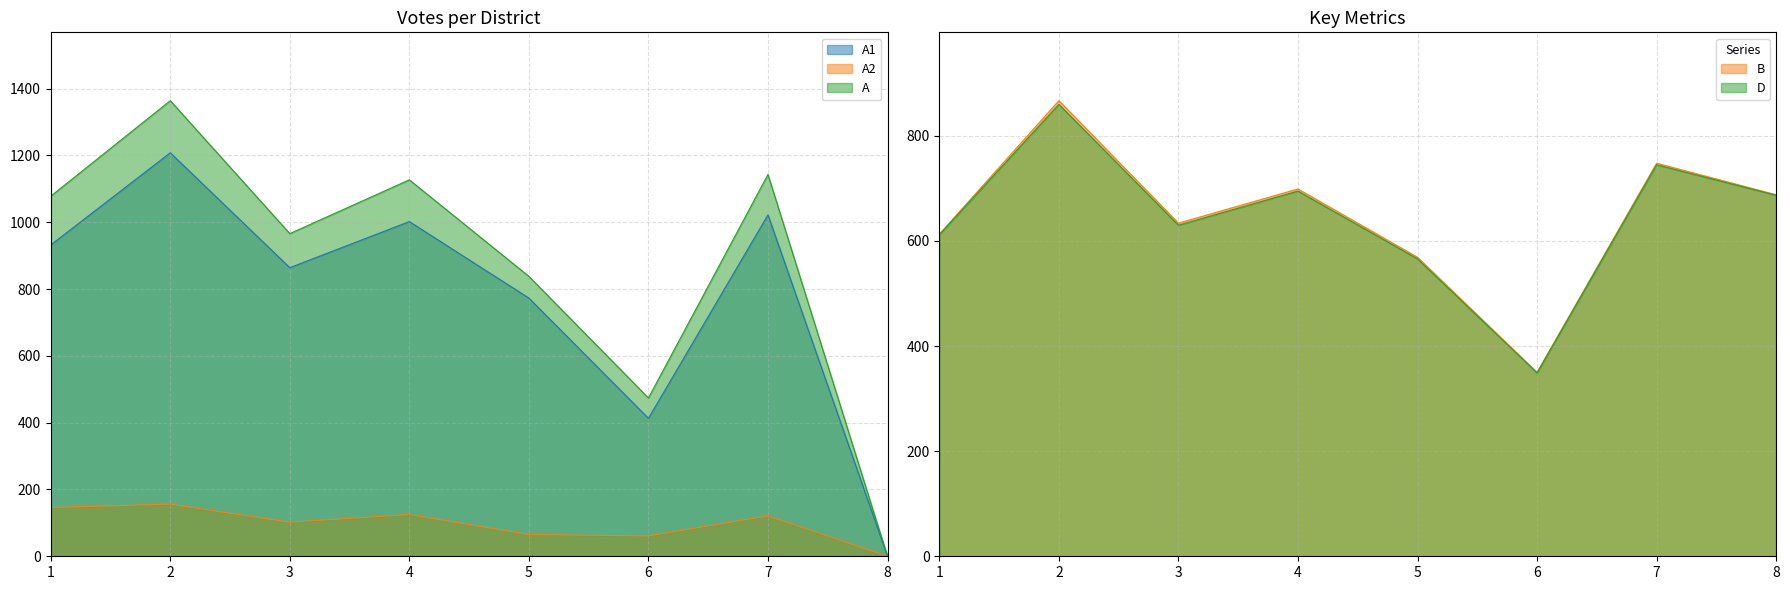

How many positive values does the A1 series have?

7